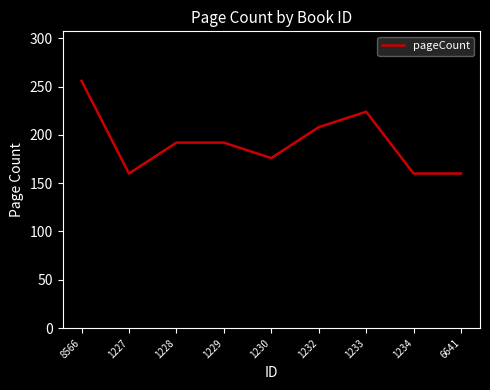

Reading left to right, transcribe all the data shown in this chart.

256	160	192	192	176	208	224	160	160